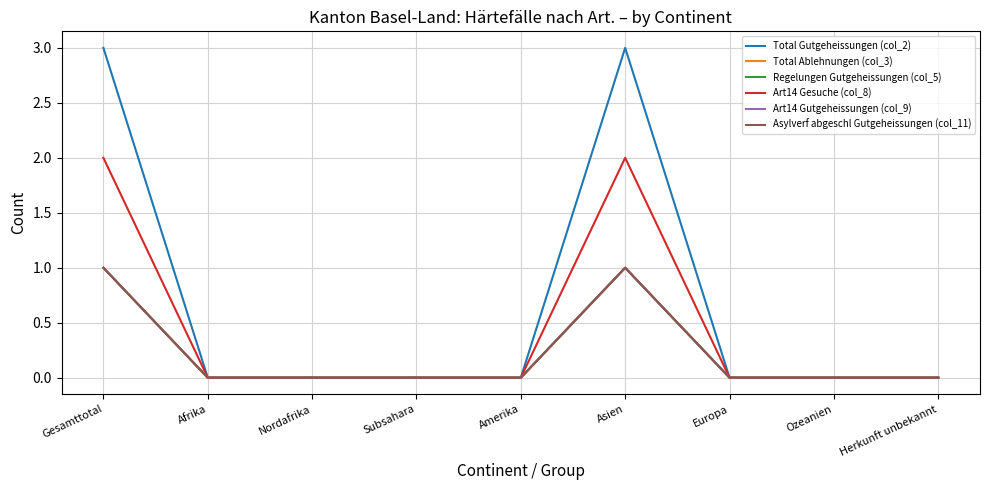

Which series has the largest total across all categories?

Total Gutgeheissungen (col_2)